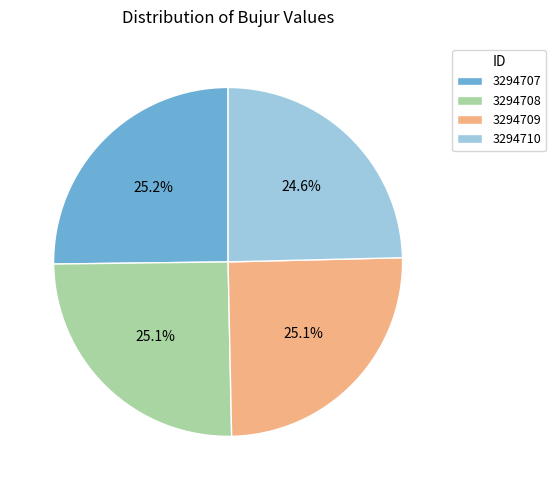

Count the number of slices in the pie.

4